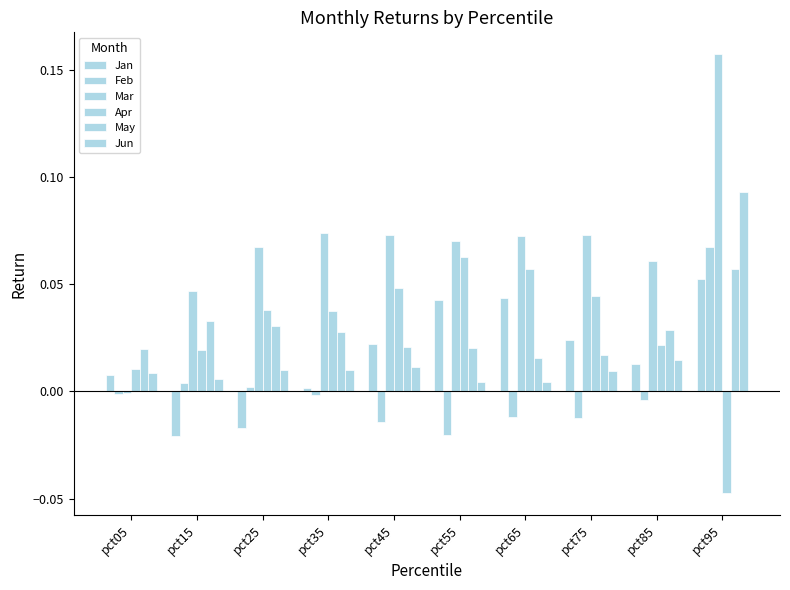

What is the maximum value shown in the chart?

0.2